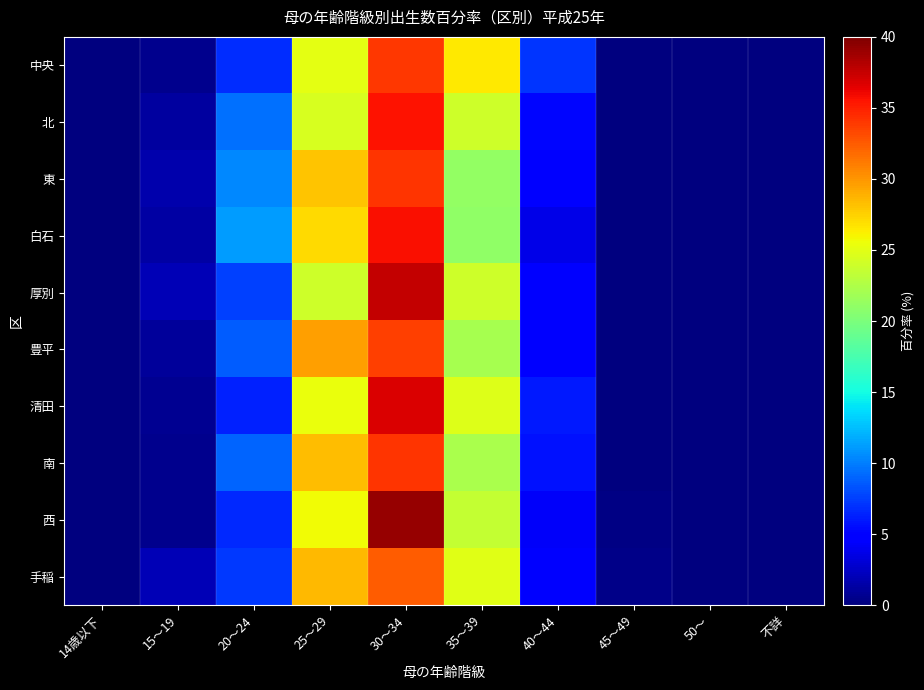

Rank the series by their maximum value, from lowest to highest.

手稲, 豊平, 中央, 東, 南, 北, 白石, 清田, 厚別, 西